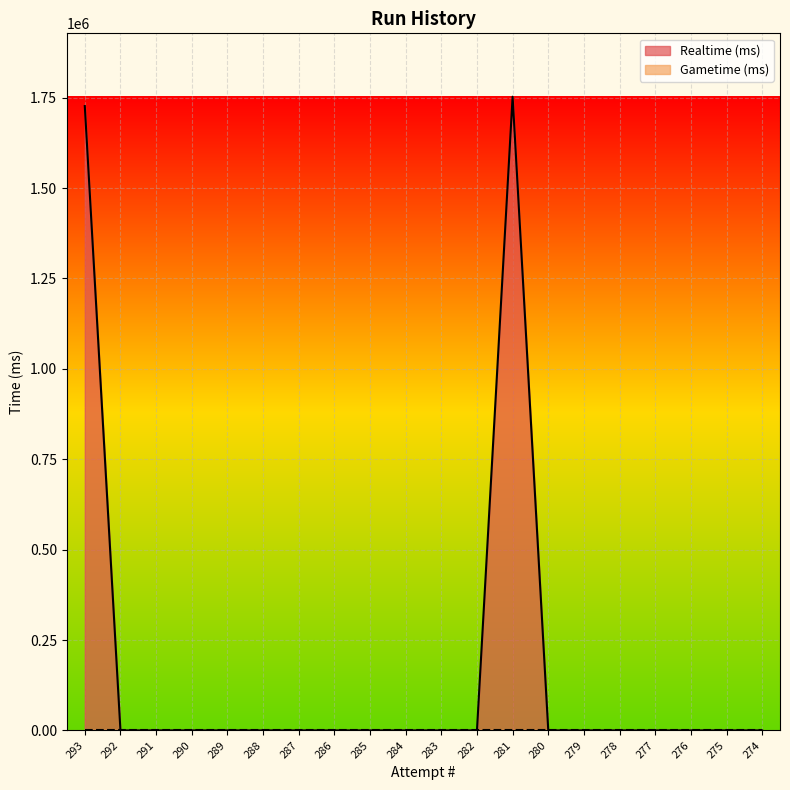

Which series has the widest spread of values?

Realtime (ms)